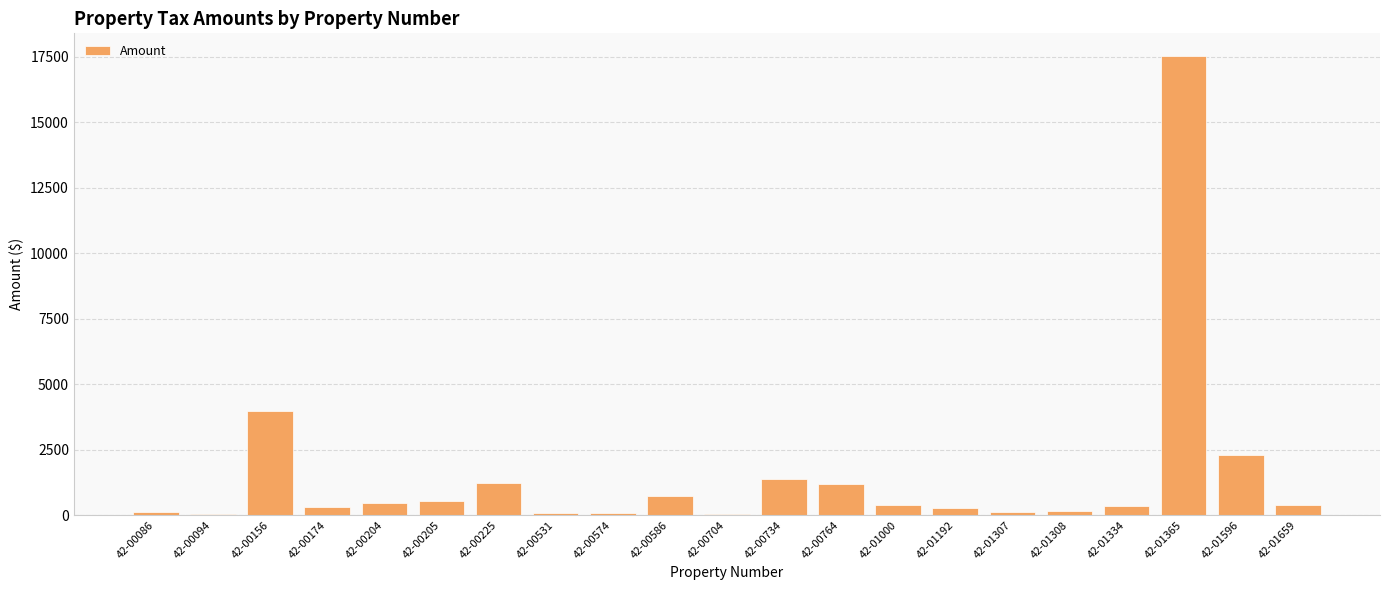

The chart shows a value of 386.1 at 42-01000. True or false?

True